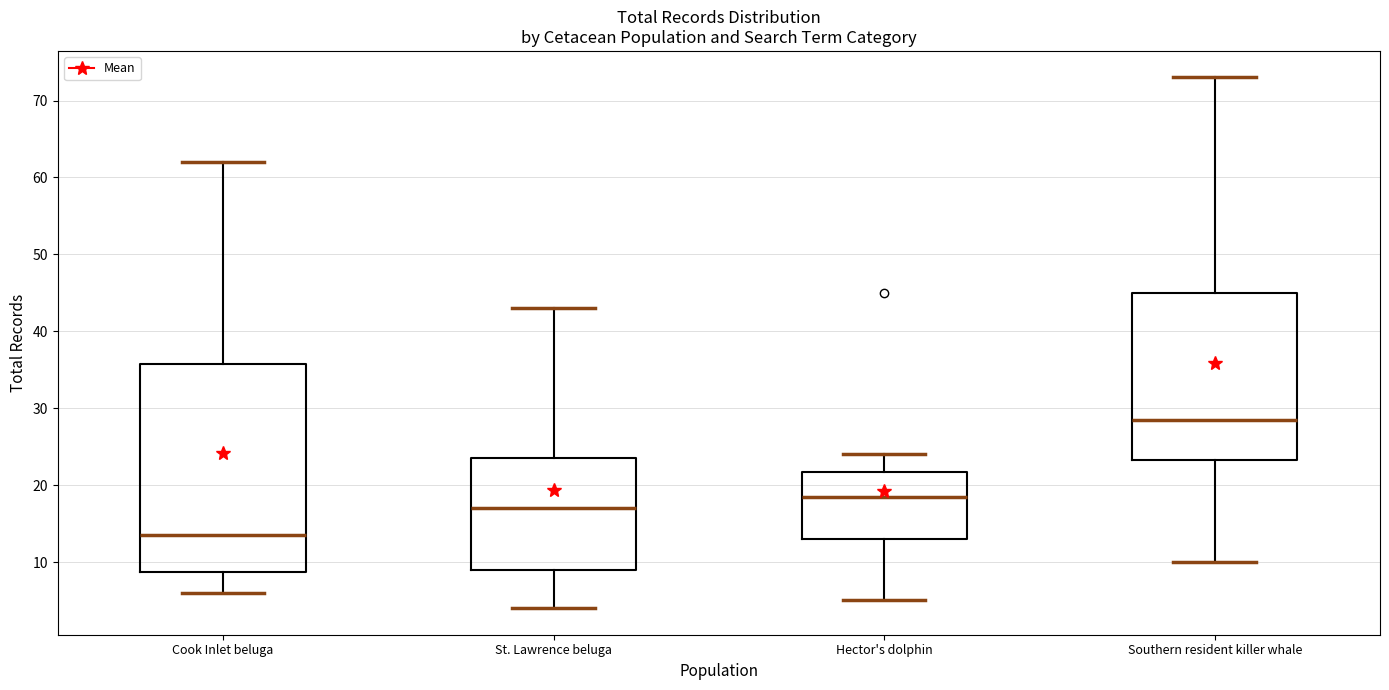

Which box is the tallest, from its lower edge to its upper edge?

Cook Inlet beluga